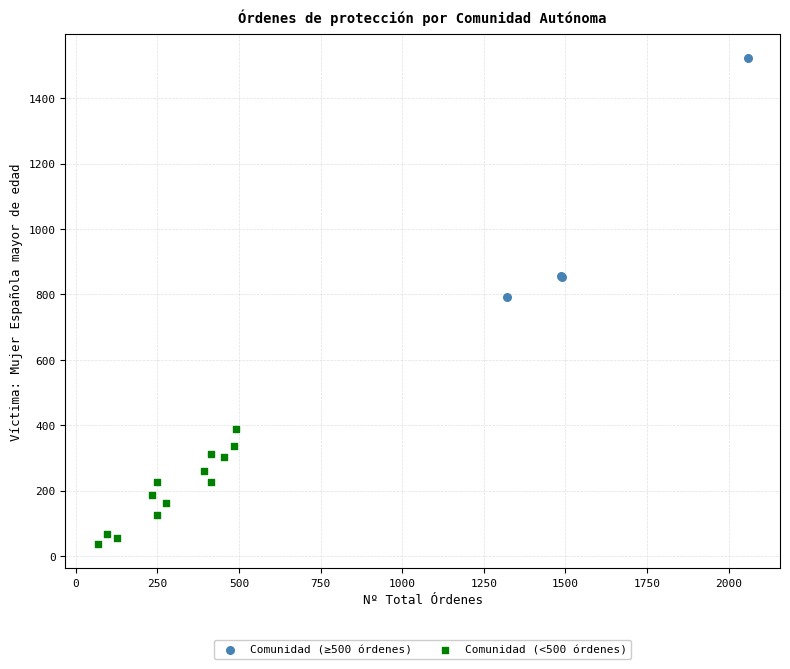

Which series contains the lowest Y value?

Comunidad (<500 órdenes)